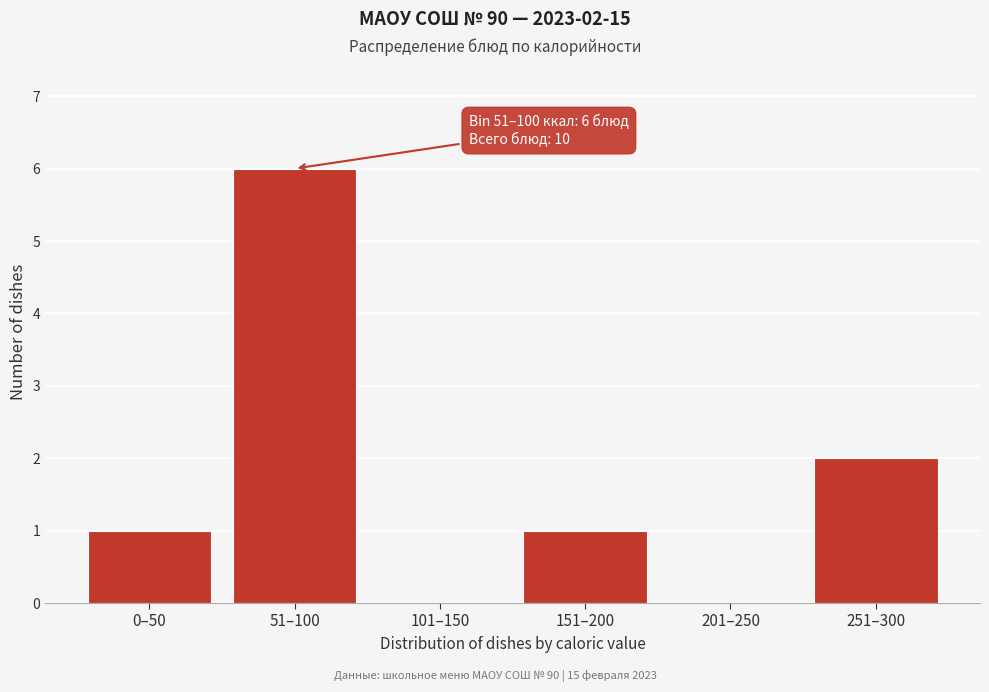

Reading left to right, transcribe all the data shown in this chart.

0–50=1	51–100=6	101–150=0	151–200=1	201–250=0	251–300=2